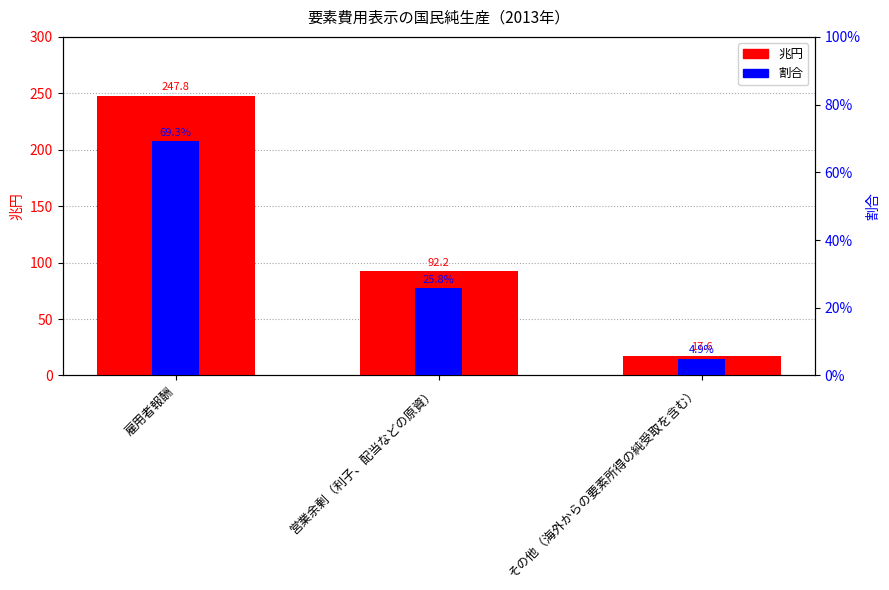

Which series has the widest spread of values?

兆円 (left axis)